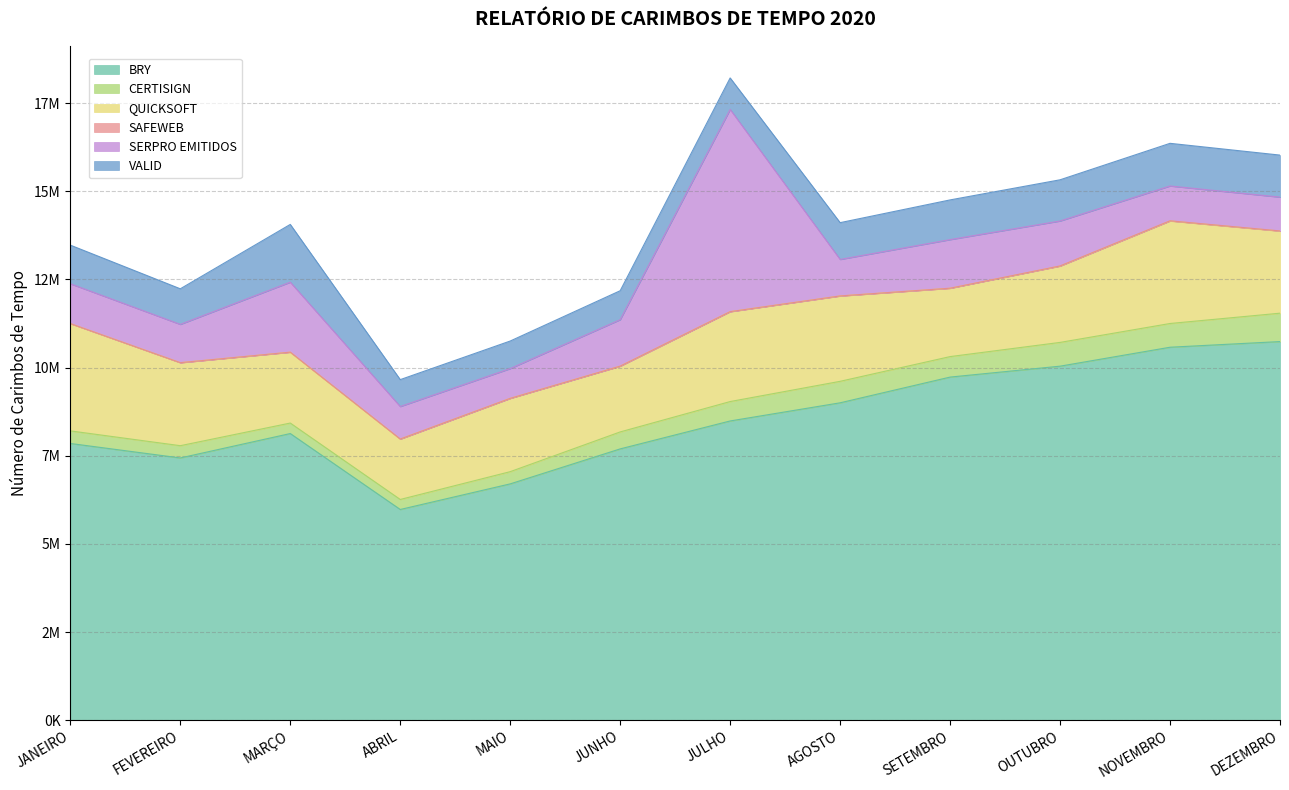

At which category is the sum across all series the highest?

JULHO